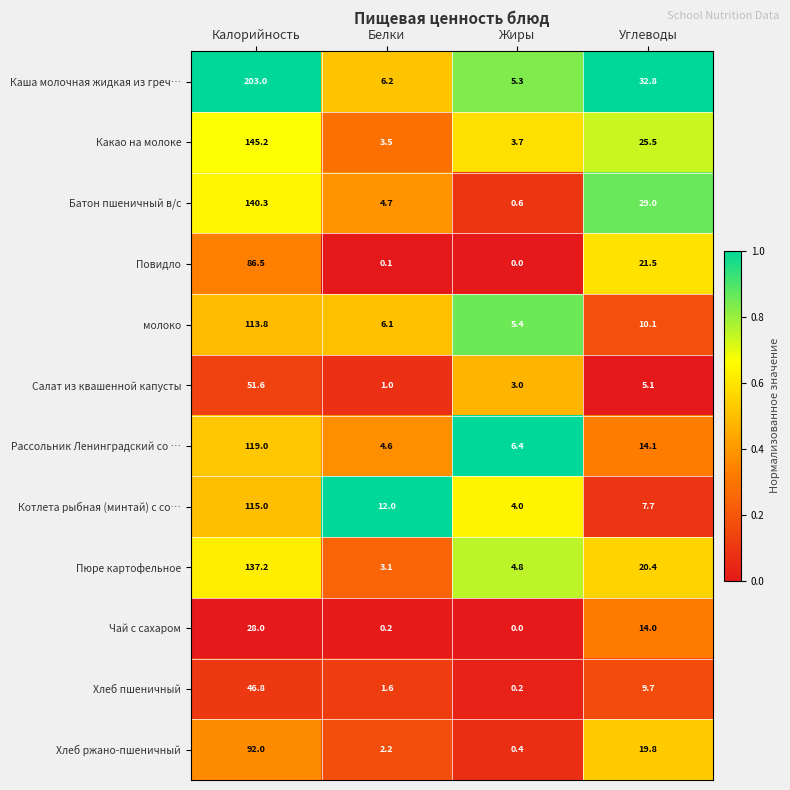

True or false: Пюре картофельное has a value of 7.5 at Жиры.

False